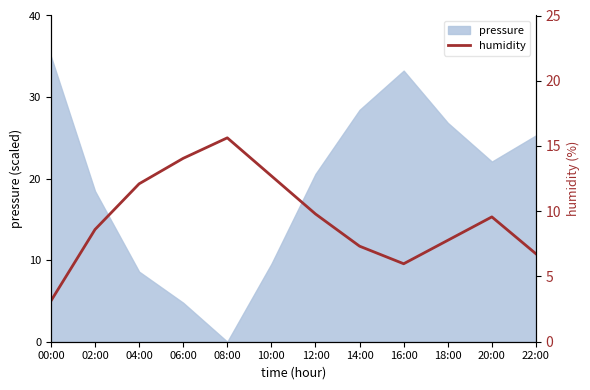

Approximately how many times larger is the value at 22:00 compared to 14:00?

0.9